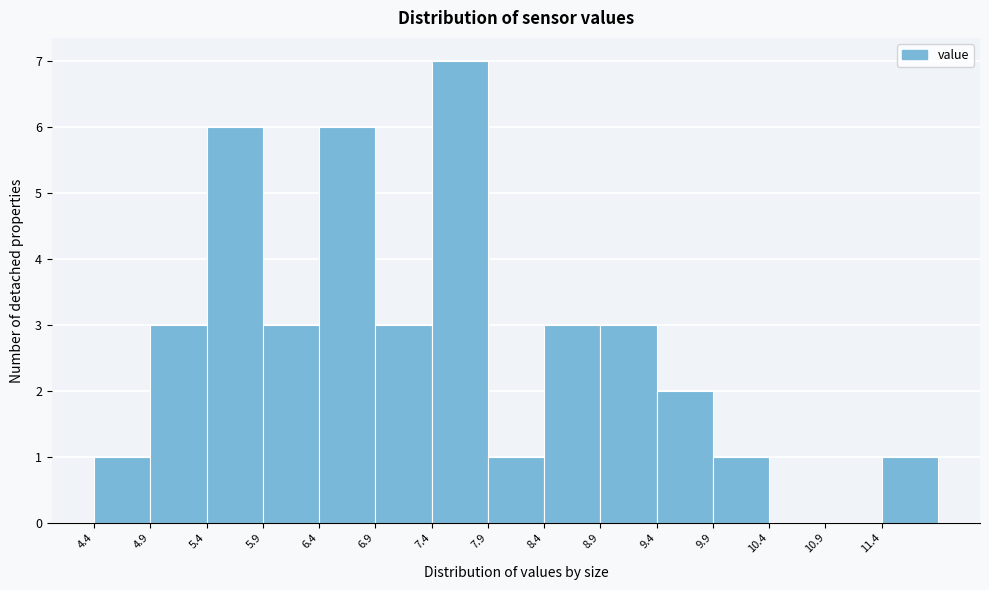

Reading left to right, list every bar in this chart as the range it spans on the x-axis followed by its height. Neither the bar edges nor the heights are printed on the chart, so give them approximately, as read against the axes.

4.45 to 4.95: 1
4.95 to 5.45: 3
5.45 to 5.90: 6
5.90 to 6.40: 3
6.40 to 6.90: 6
6.90 to 7.40: 3
7.40 to 7.90: 7
7.90 to 8.40: 1
8.40 to 8.90: 3
8.90 to 9.40: 3
9.40 to 9.90: 2
9.90 to 10.40: 1
10.40 to 10.90: 0
10.90 to 11.40: 0
11.40 to 11.90: 1